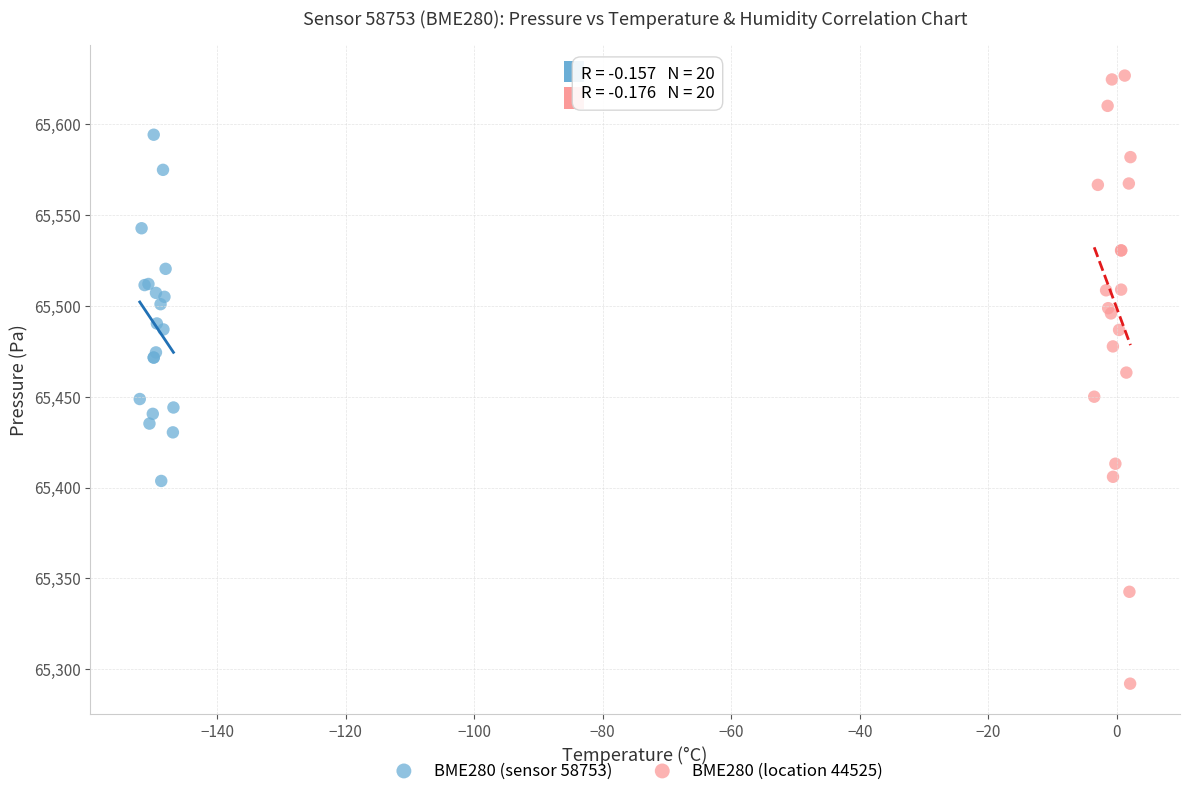

Which series has the largest Y range (max minus min)?

BME280 (location 44525)